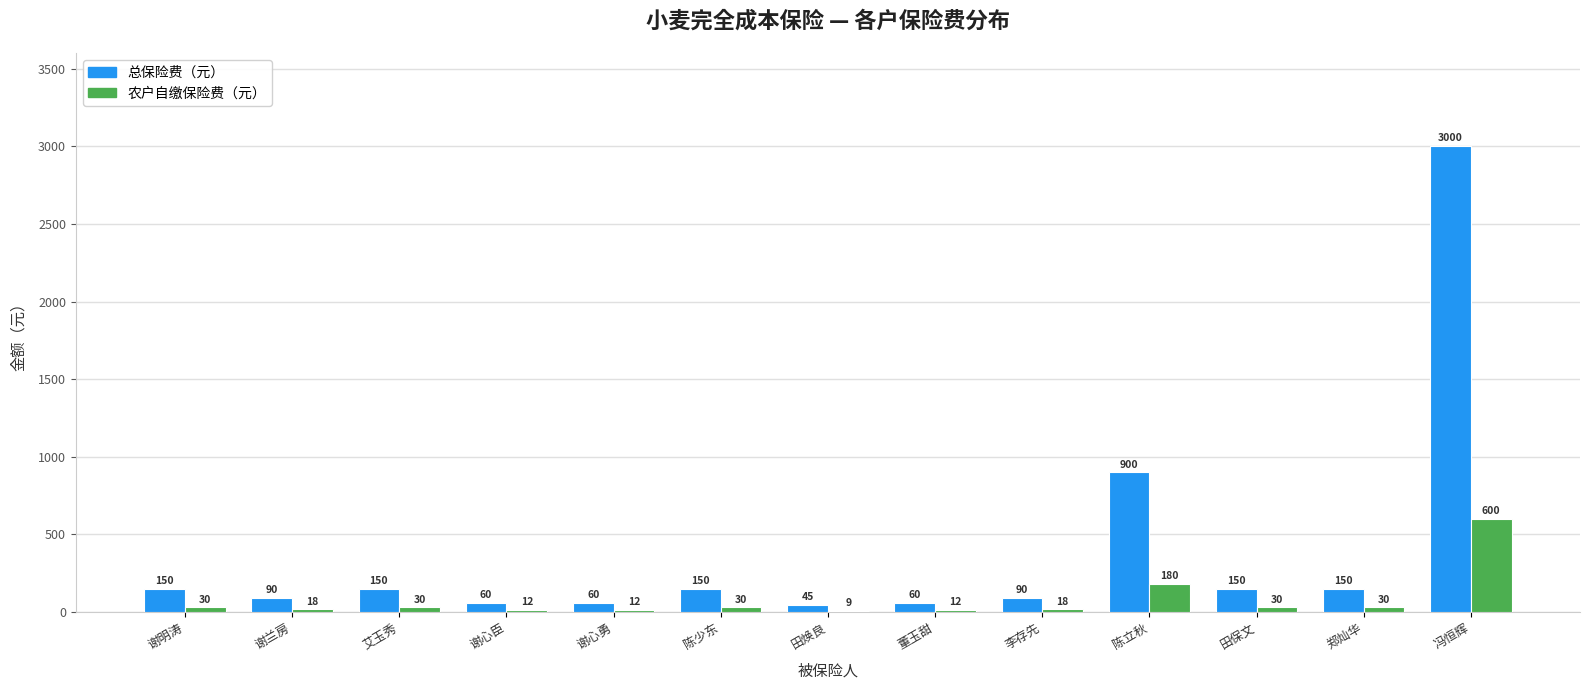

Reading left to right, extract all data points from this chart.

总保险费（元）: 谢明涛=150	谢兰房=90	艾玉秀=150	谢心臣=60	谢心勇=60	陈少东=150	田焕良=45	董玉甜=60	李存先=90	陈立秋=900	田保文=150	郑灿华=150	冯恒辉=3000
农户自缴保险费（元）: 谢明涛=30	谢兰房=18	艾玉秀=30	谢心臣=12	谢心勇=12	陈少东=30	田焕良=9	董玉甜=12	李存先=18	陈立秋=180	田保文=30	郑灿华=30	冯恒辉=600